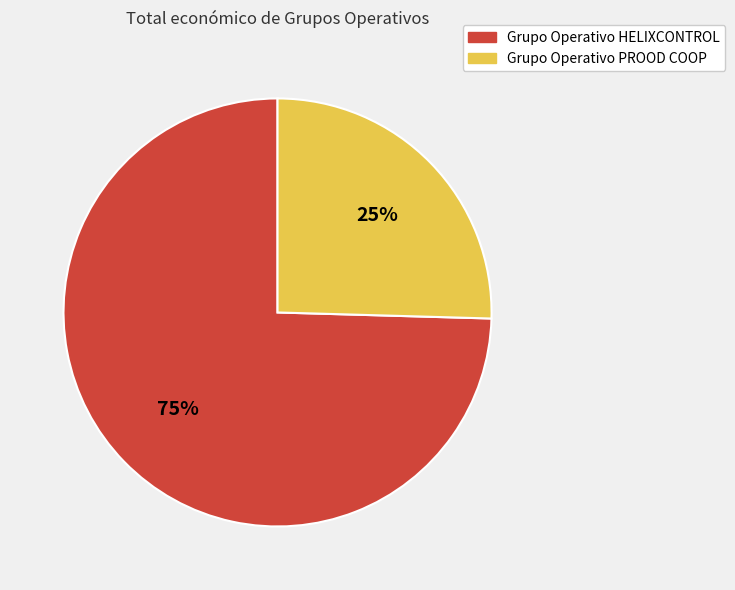

Rank the categories by value from highest to lowest.

Grupo Operativo HELIXCONTROL, Grupo Operativo PROOD COOP